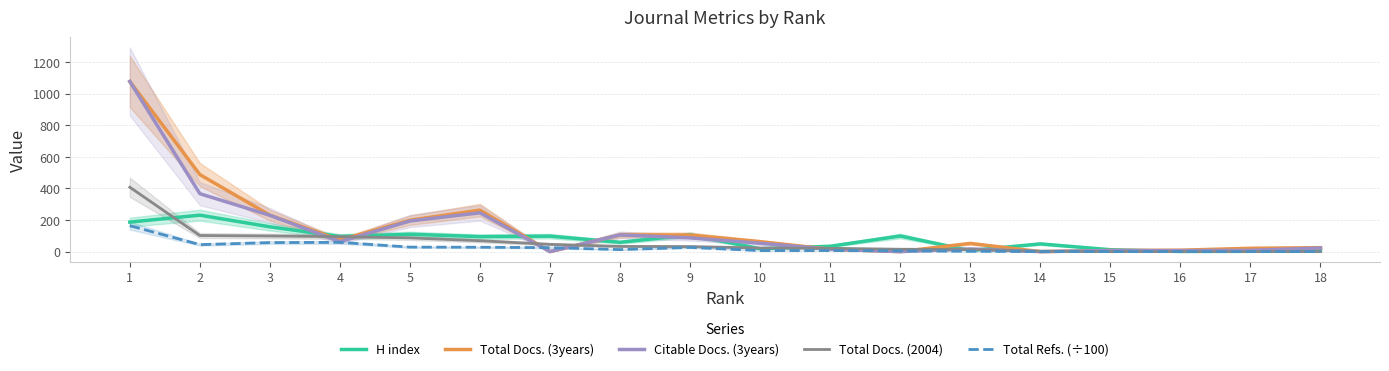

Reading right to left, list all the values displayed in this chart.

H index: 8.0	2.0	1.0	12.0	49.0	7.0	99.0	34.0	18.0	106.0	59.0	98.0	95.0	110.0	96.0	157.0	231.0	187.0
Total Docs. (3years): 25.0	21.0	9.0	7.0	0.0	52.0	0.0	15.0	63.0	105.0	106.0	0.0	263.0	199.0	73.0	231.0	488.0	1078.0
Citable Docs. (3years): 23.0	8.0	6.0	7.0	0.0	17.0	0.0	15.0	53.0	87.0	106.0	0.0	246.0	194.0	63.0	230.0	367.0	1078.0
Total Docs. (2004): 0.0	0.0	0.0	0.0	2.0	13.0	15.0	21.0	23.0	32.0	33.0	46.0	69.0	87.0	95.0	99.0	102.0	408.0
Total Refs. (÷100): 0.0	0.0	0.0	0.0	0.3	2.1	4.8	6.6	6.6	26.5	12.8	25.1	27.7	28.5	58.6	57.2	44.2	164.1